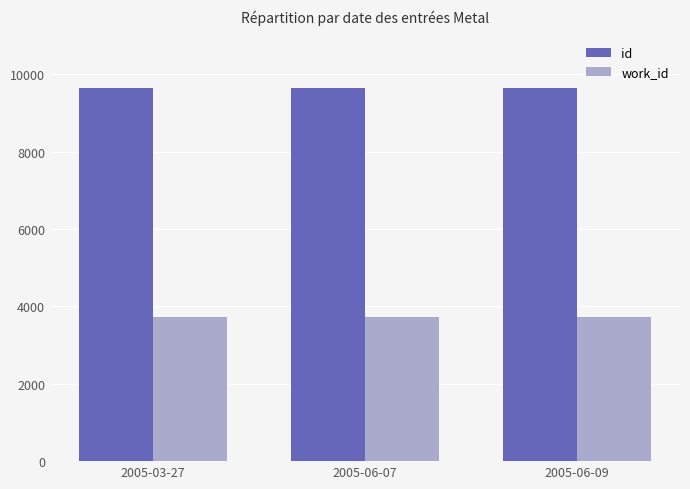

How many bars are there in total?

6